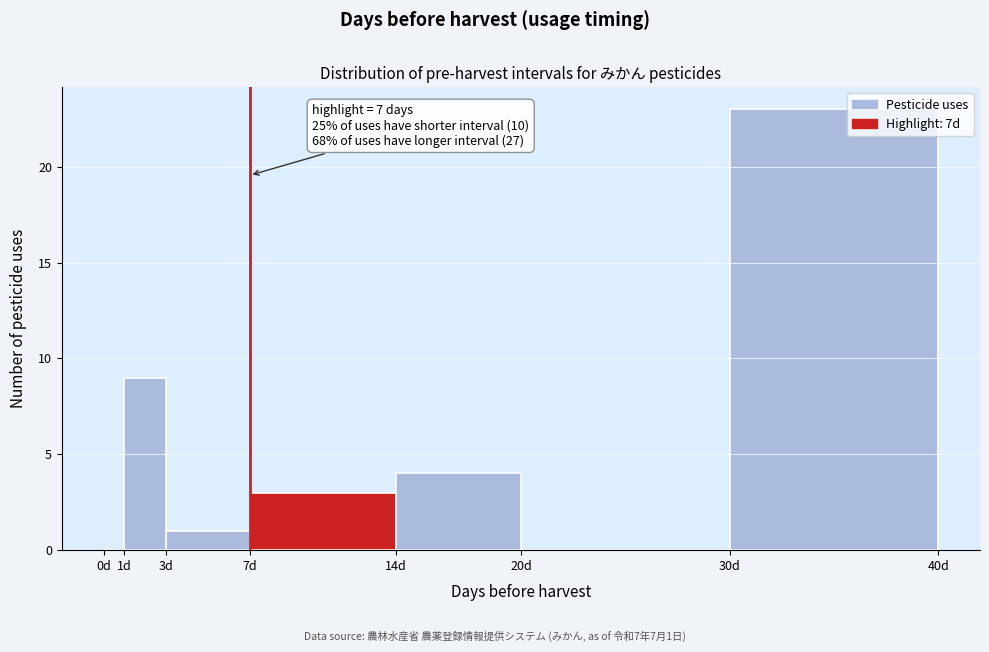

Over which range of the x-axis is the bar tallest?

30 to 40